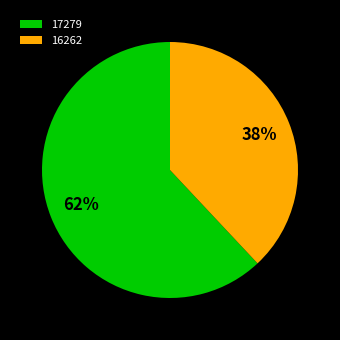

Do 17279 and 16262 together represent more than half of the pie?

Yes